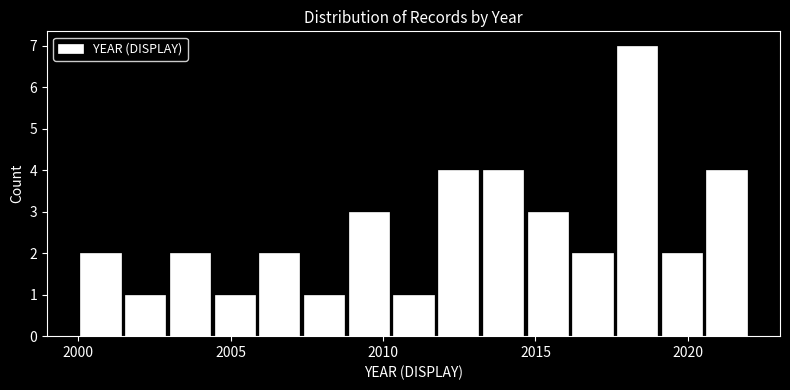

Read against the x-axis, roughly where is the centre of the tallest bar?

2018.5